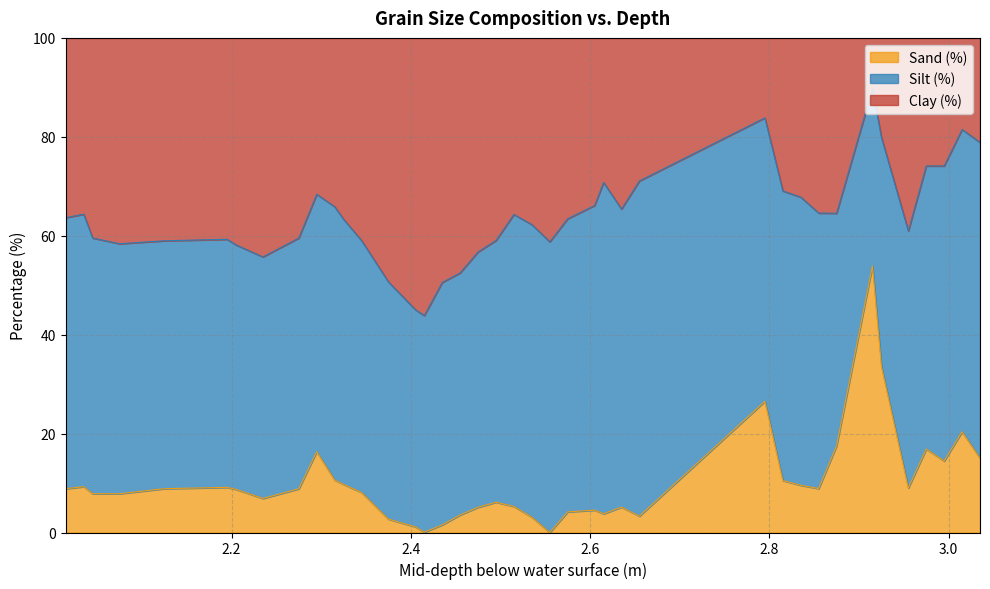

What is the sum of all Clay (%) values?

2563.7